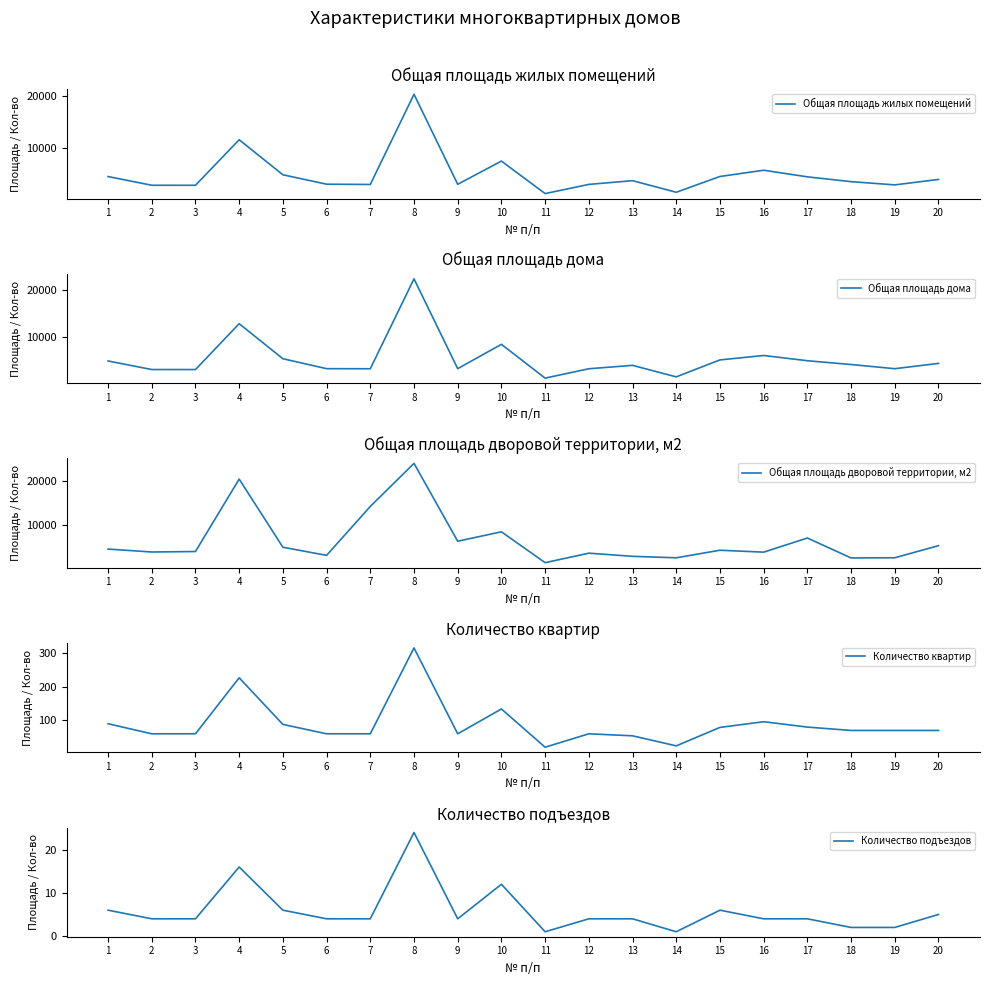

At which label does Общая площадь дворовой территории, м2 reach its minimum?

11